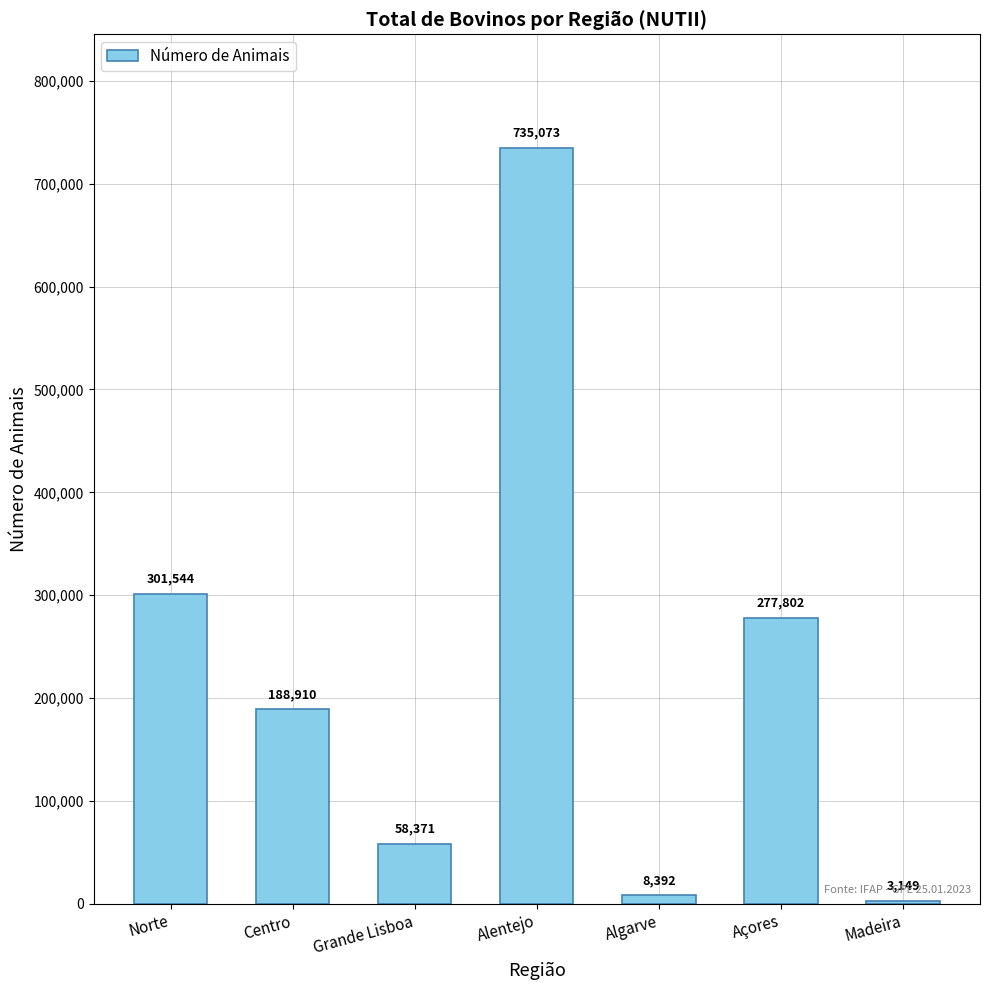

Where is the data nearest to the value 369111?

Norte